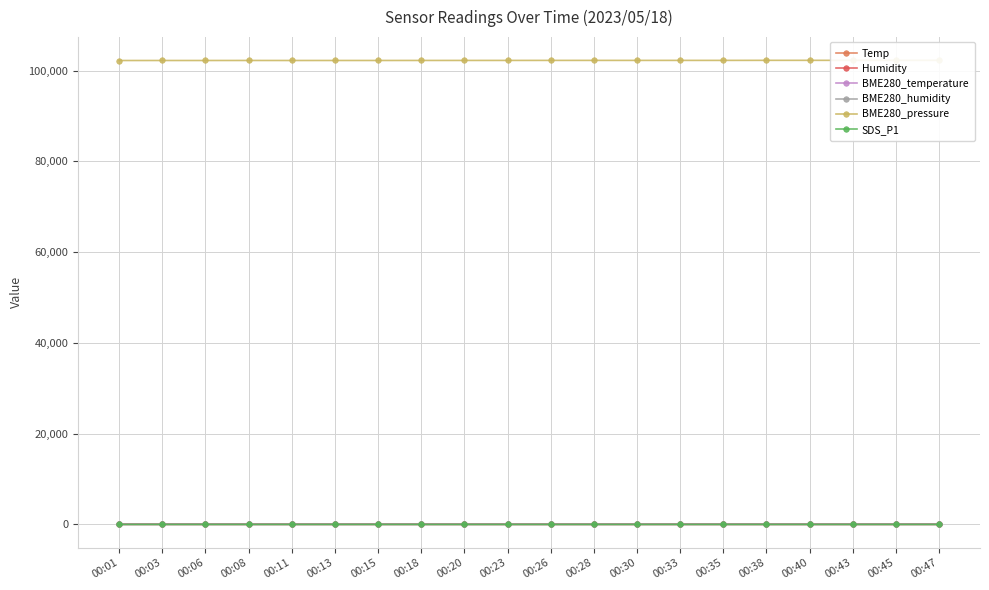

What is the sum of all Temp values?

80.3